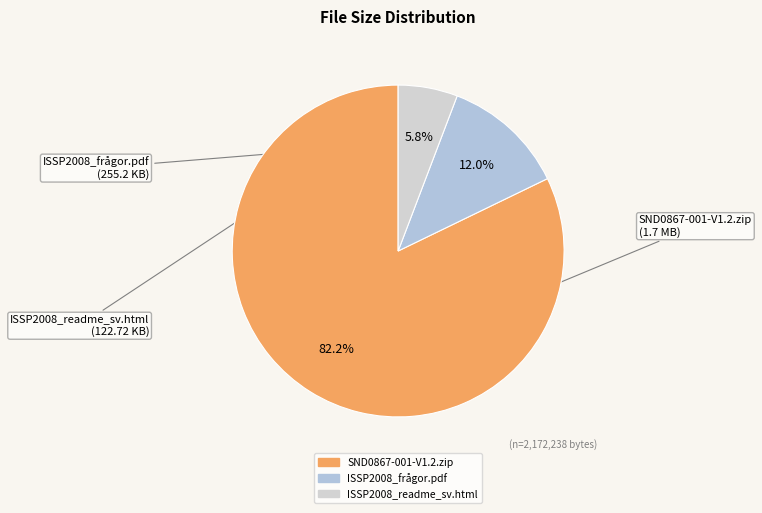

Which slice is the largest?

SND0867-001-V1.2.zip